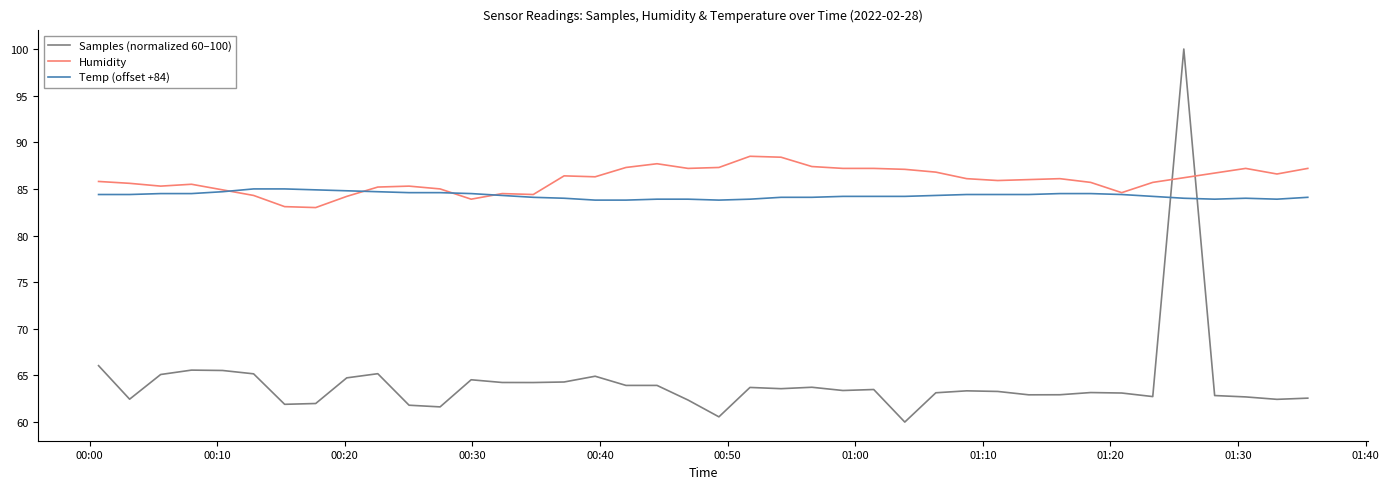

What is the difference between the maximum and second lowest values in the Temp (offset +84) series?

1.2